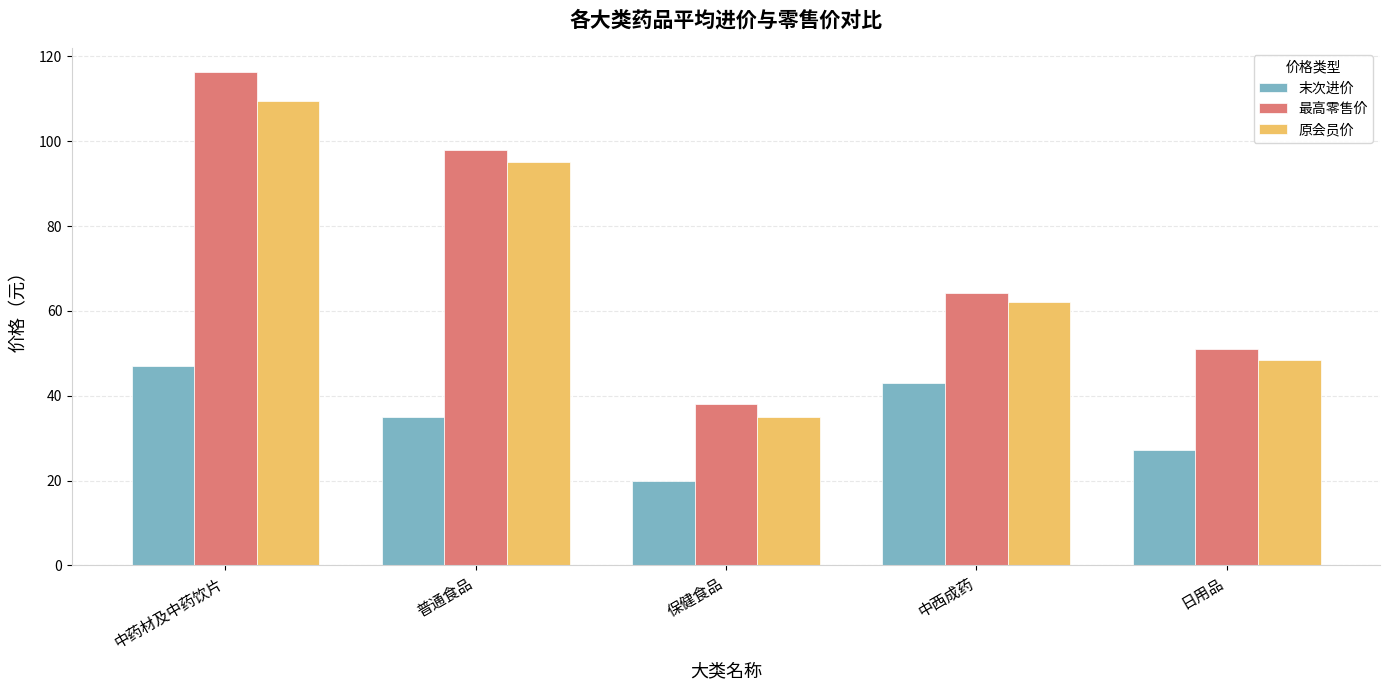

Where is 末次进价 nearest to the value 33?

普通食品